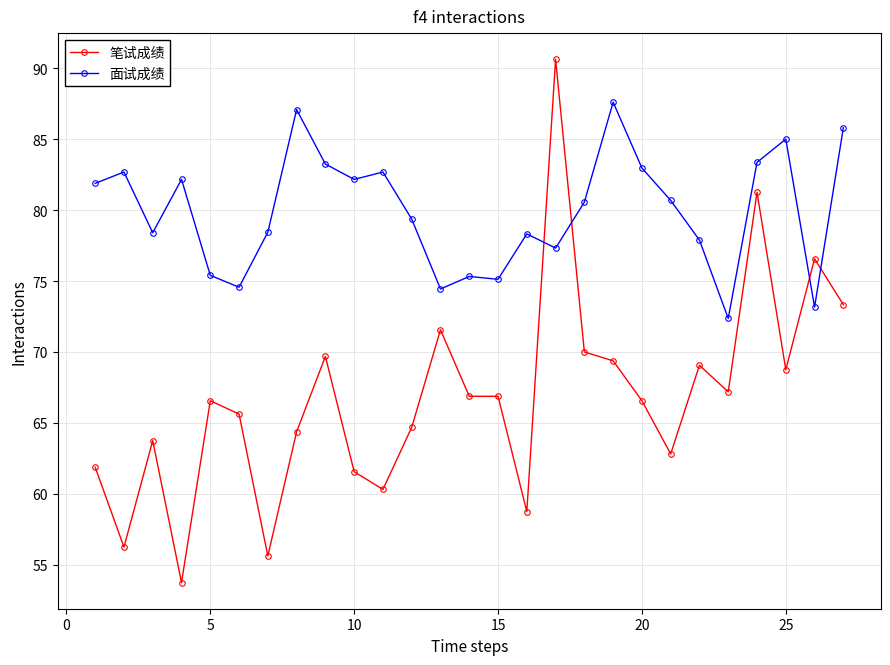

What is the average value of the 面试成绩 series?

79.9